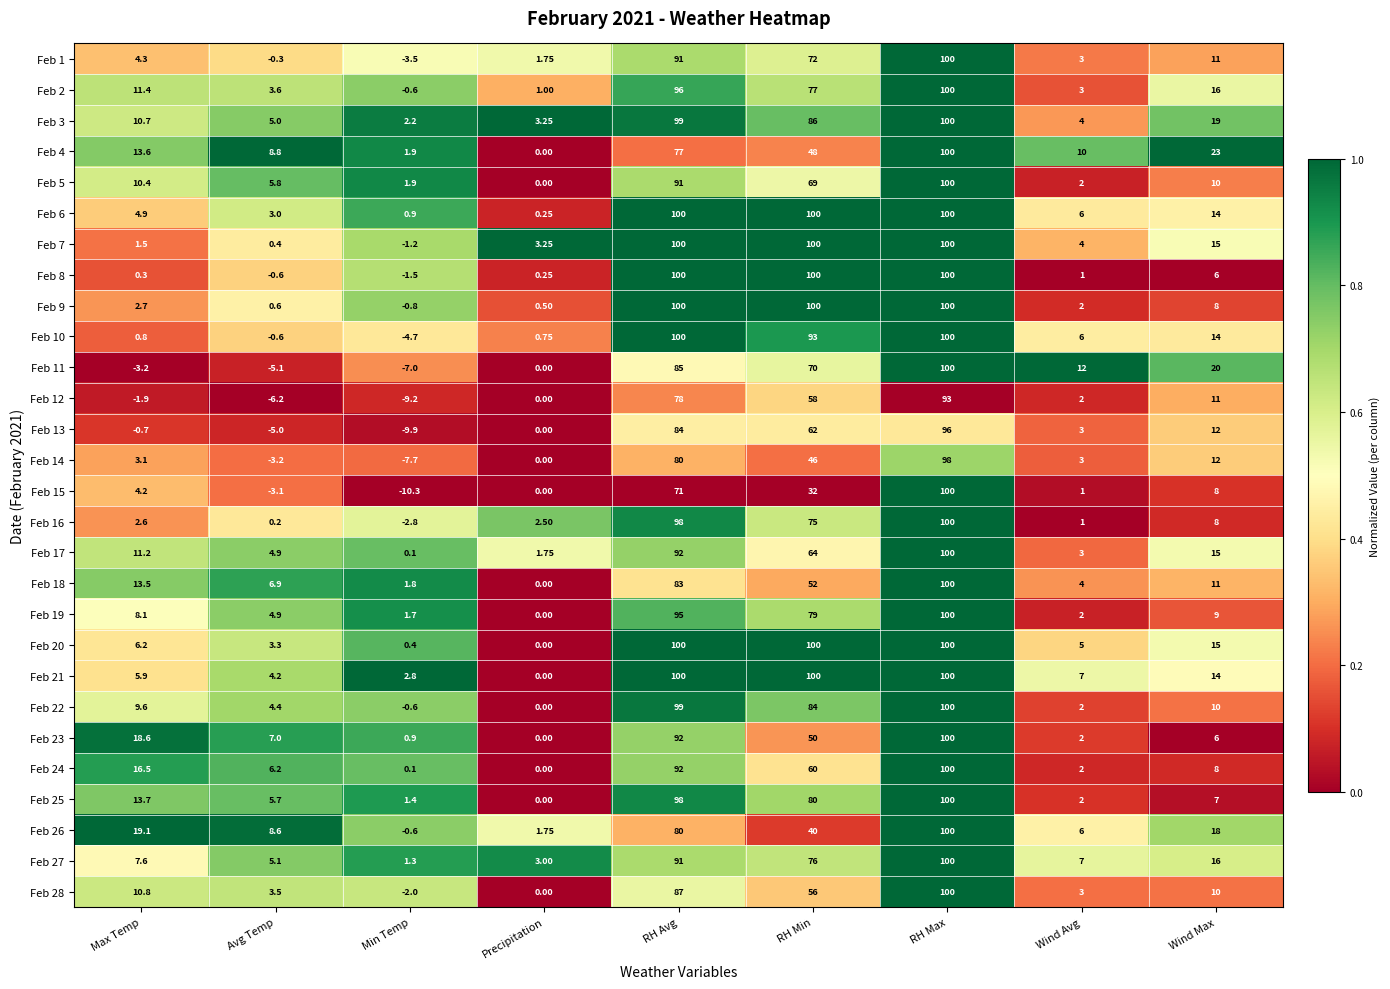

List the labels in order of Feb 17 value, largest first.

RH Max, RH Avg, RH Min, Wind Max, Max Temp, Avg Temp, Wind Avg, Precipitation, Min Temp